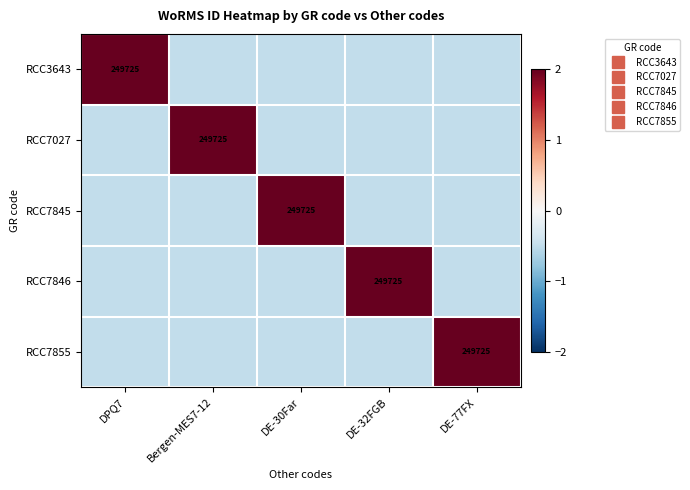

How many values in RCC3643 are above zero?

1